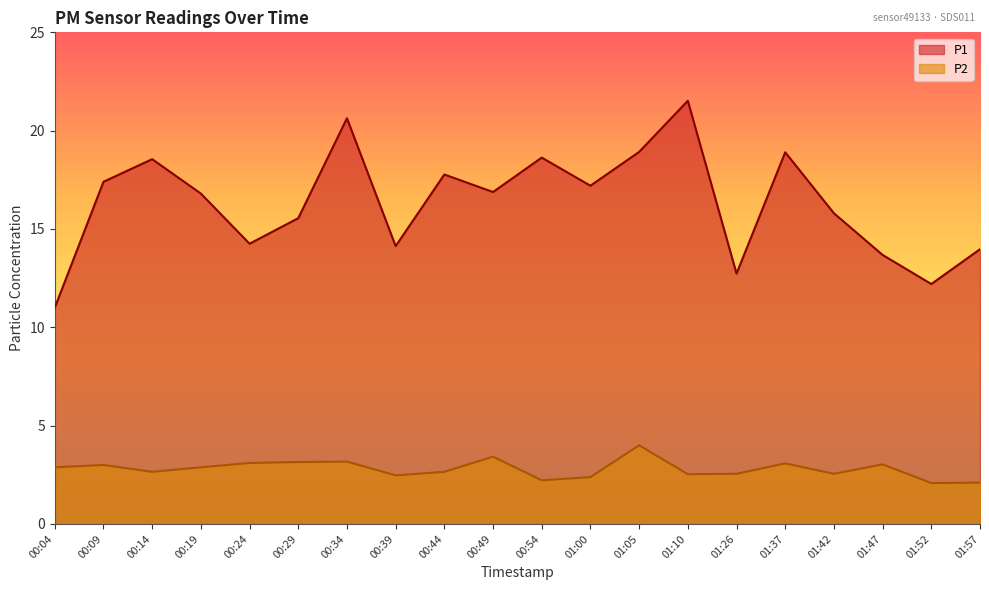

List the series in order of their peak value, highest first.

P1, P2